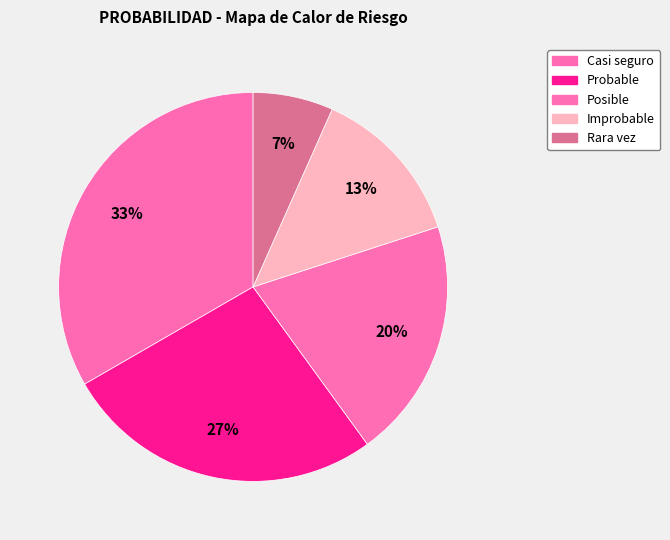

To the nearest percent, what is the combined percentage of Casi seguro and Rara vez?

40%